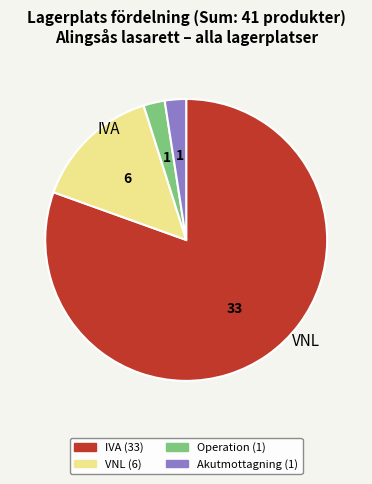

Is there a majority slice in this chart?

Yes